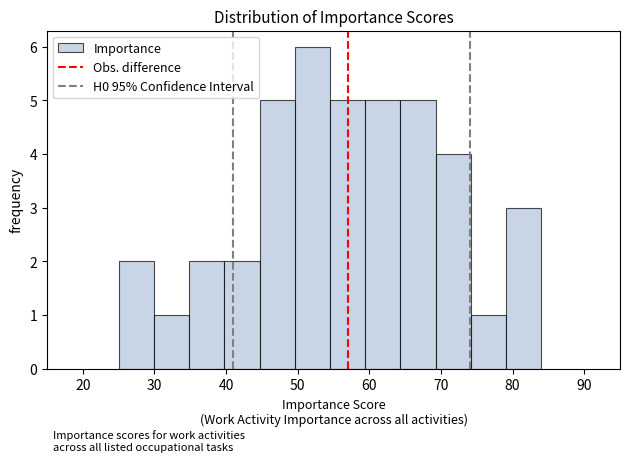

Over which range of the x-axis is the bar tallest?

50 to 55